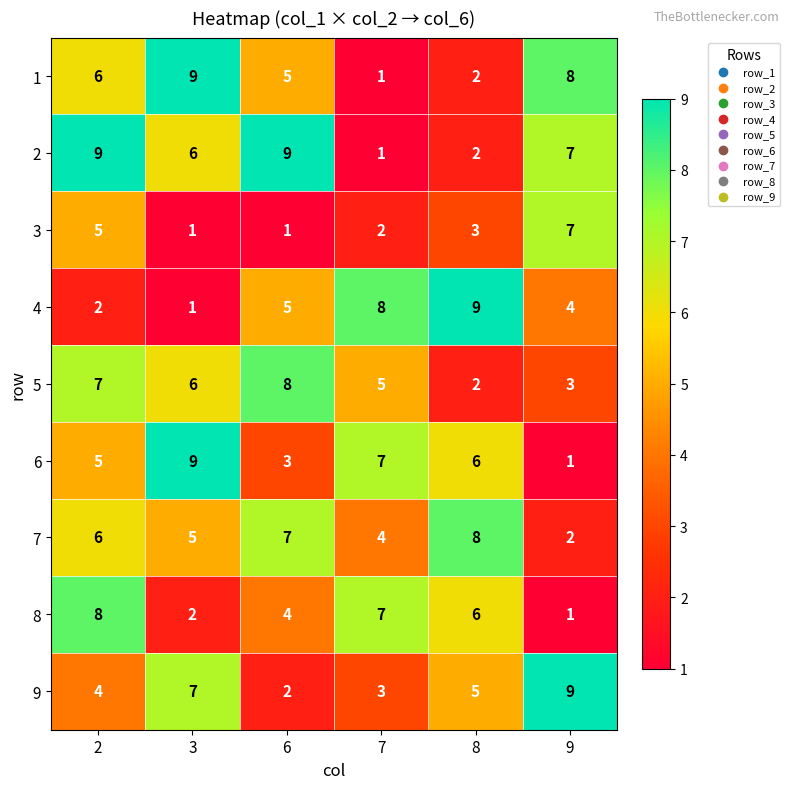

What is the difference between the maximum and minimum values in the 1 series?

8